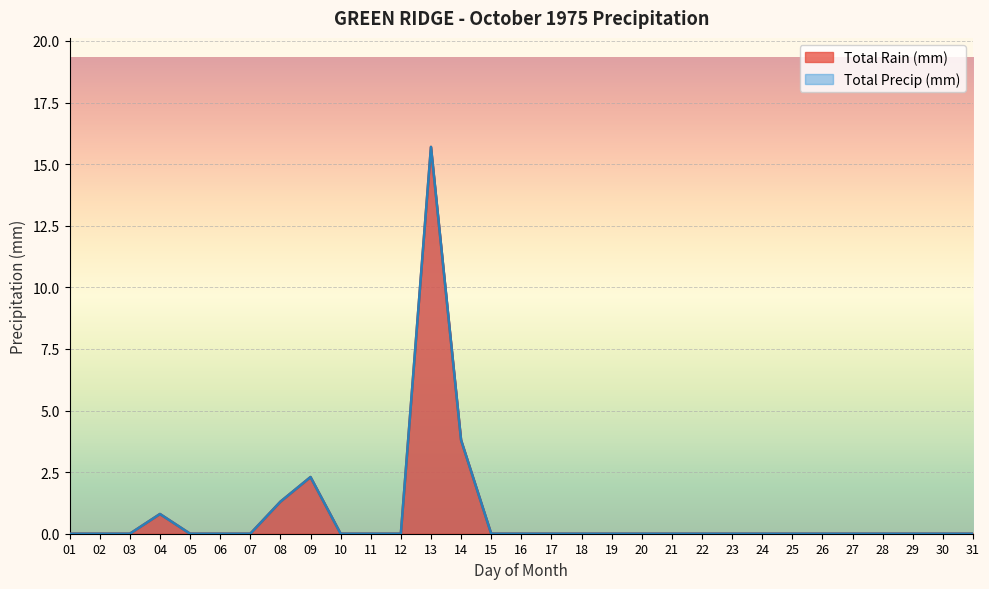

Which label corresponds to the largest value in the chart?

13